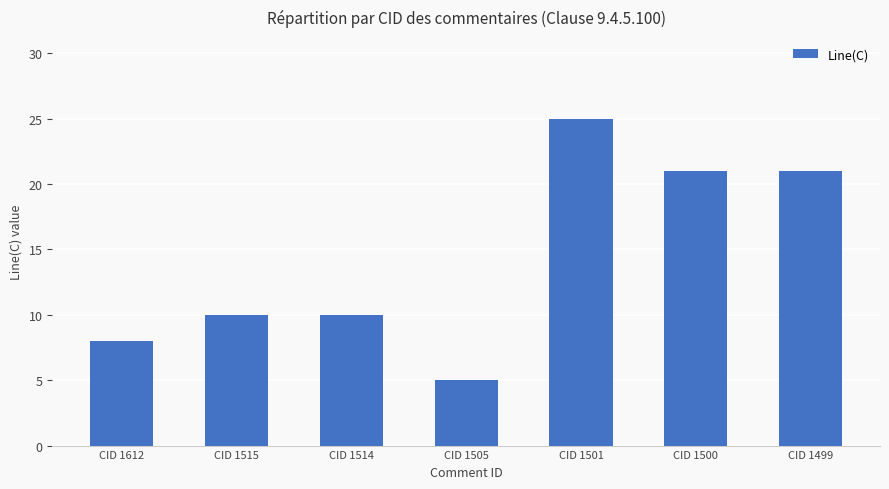

What is the sum of the values at CID 1514 and CID 1499?

31